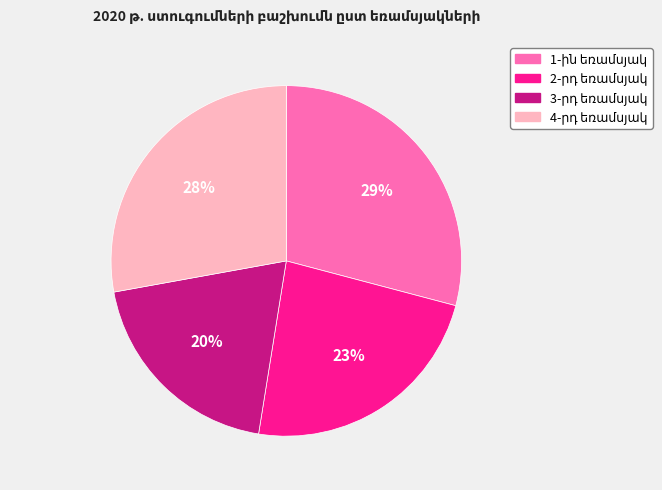

To the nearest percent, what is the average slice percentage?

25%